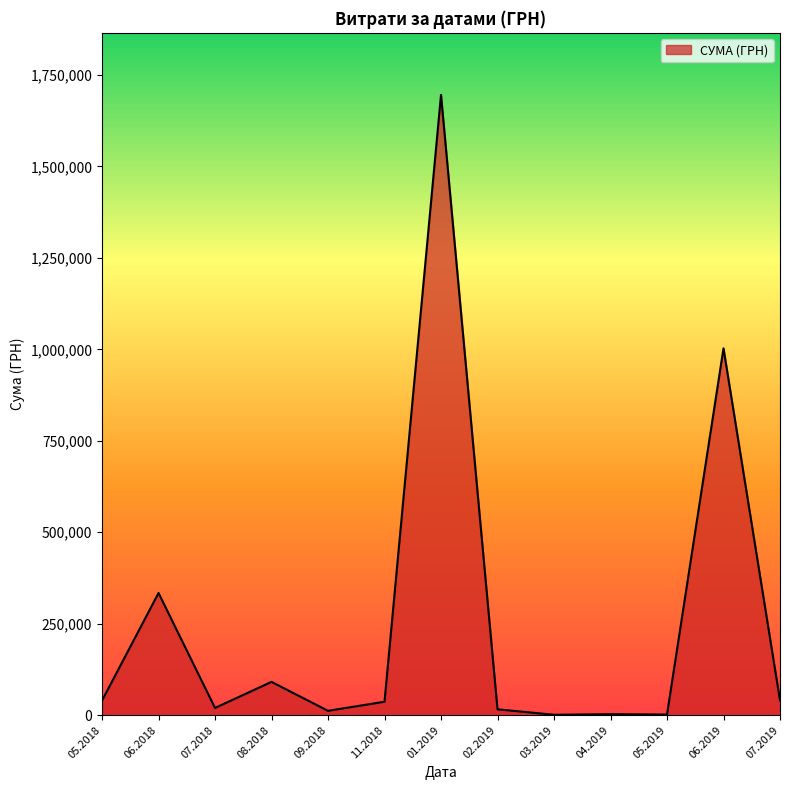

What is the greatest value displayed?

1695662.1